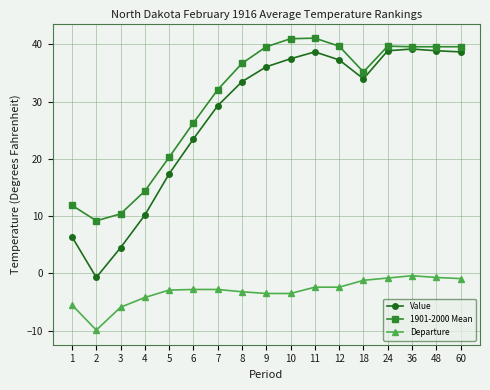

What is the maximum value shown in the chart?

41.1